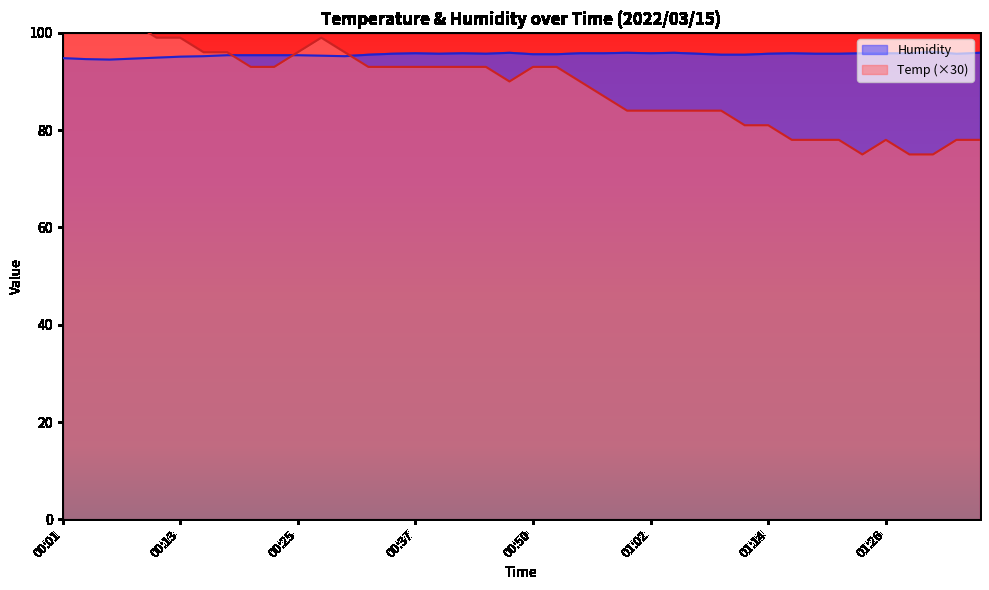

At which category does Temp reach its first local valley?

00:47